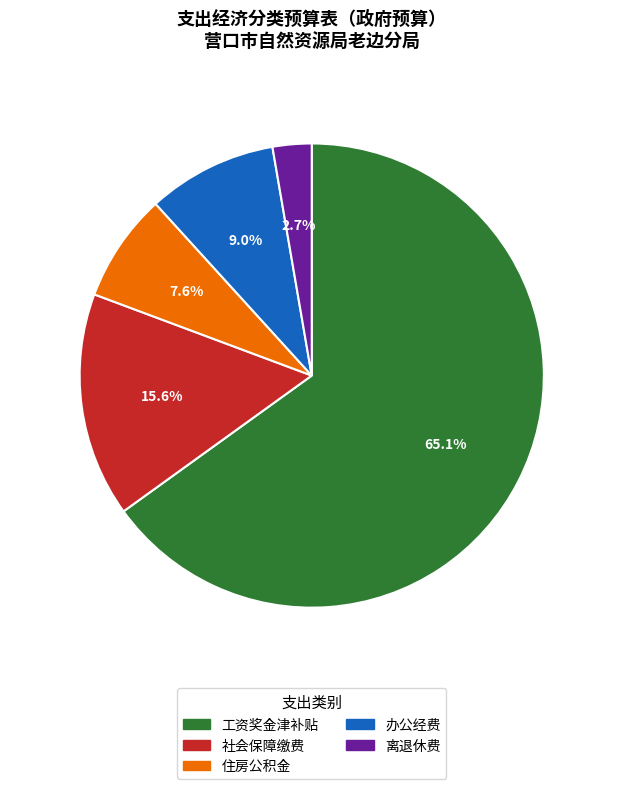

To the nearest percent, what percentage of the pie is 住房公积金?

8%